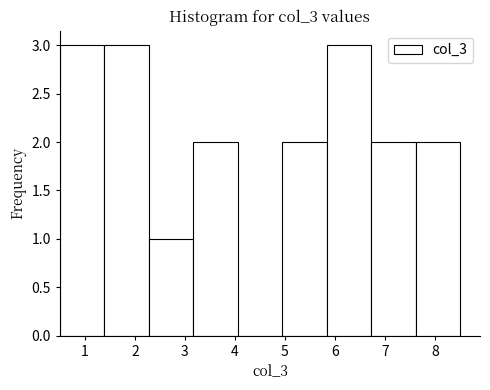

Reading left to right, transcribe this chart: for each bar, give the range it covers on the x-axis and its height. Neither the bar edges nor the heights are printed on the chart, so give them approximately, as read against the axes.

0.5 to 1.4: 3
1.4 to 2.3: 3
2.3 to 3.2: 1
3.2 to 4.1: 2
4.1 to 4.9: 0
4.9 to 5.8: 2
5.8 to 6.7: 3
6.7 to 7.6: 2
7.6 to 8.5: 2